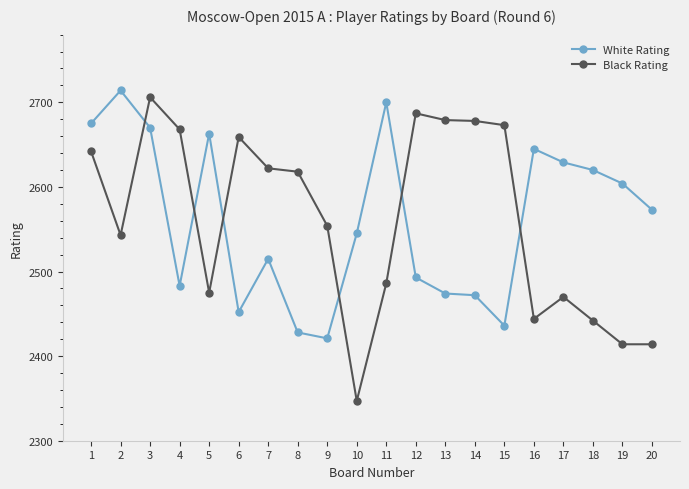

What is the maximum value shown in the chart?

2714